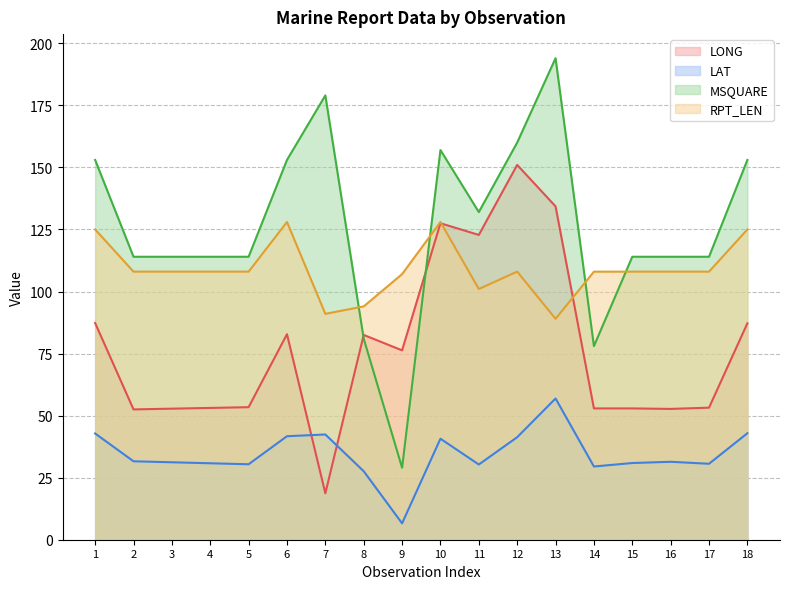

Is the value of LONG at 12 greater than the value of MSQUARE at 11?

Yes